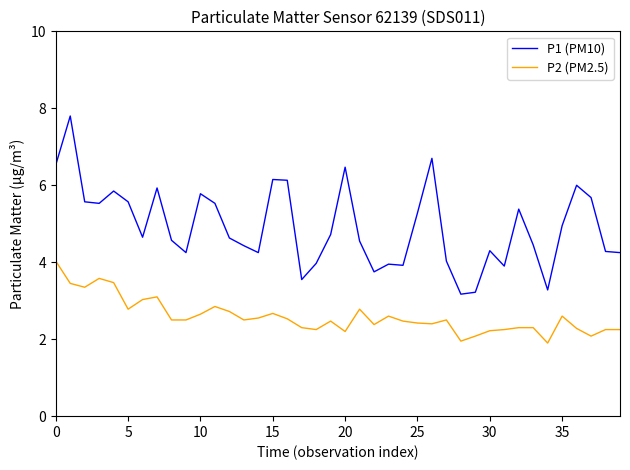

What are all the series names shown in the legend?

P1 (PM10), P2 (PM2.5)